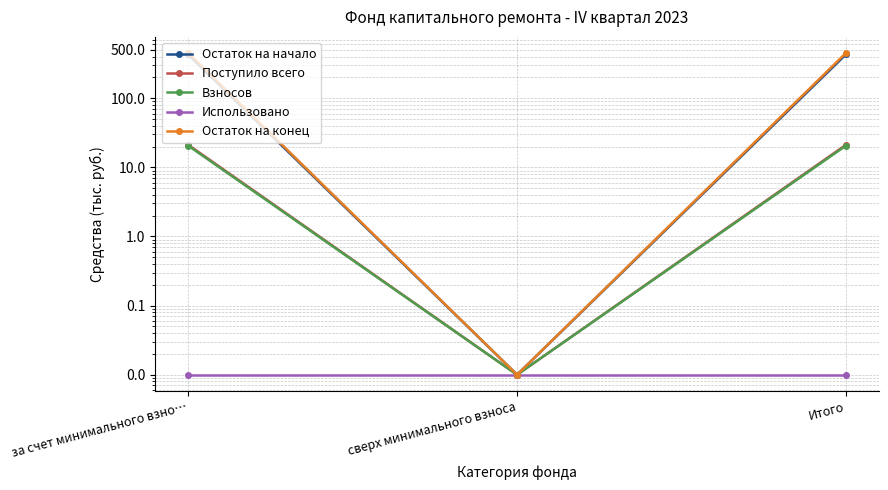

Reading left to right, what are all the values shown in this chart?

Остаток на начало: за счет минимального взно…=430.0	сверх минимального взноса=0.0	Итого=430.0
Поступило всего: за счет минимального взно…=21.2	сверх минимального взноса=0.0	Итого=21.2
Взносов: за счет минимального взно…=20.6	сверх минимального взноса=0.0	Итого=20.6
Использовано: за счет минимального взно…=0.0	сверх минимального взноса=0.0	Итого=0.0
Остаток на конец: за счет минимального взно…=451.2	сверх минимального взноса=0.0	Итого=451.2